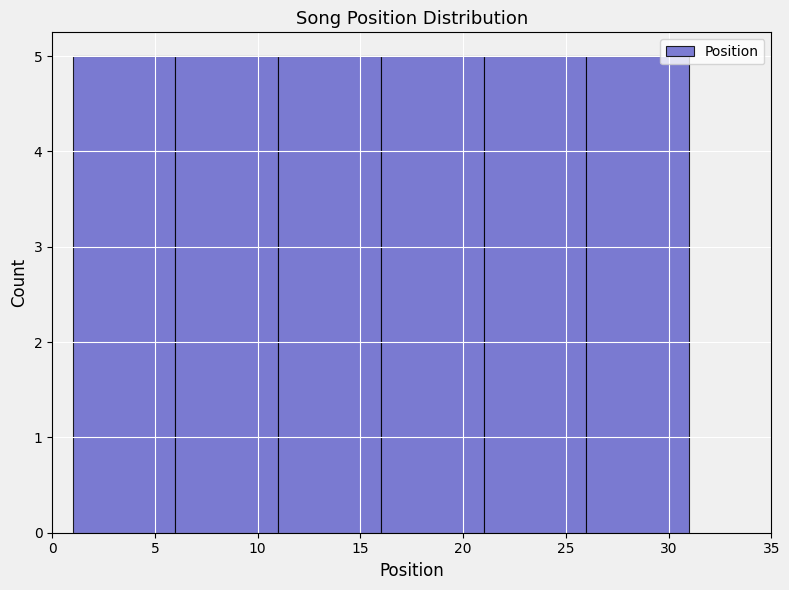

Reading left to right, list every bar in this chart as the range it spans on the x-axis followed by its height. The values are not printed on the chart, so give them approximately, as read against the axis.

1 to 6: 5
6 to 11: 5
11 to 16: 5
16 to 21: 5
21 to 26: 5
26 to 31: 5